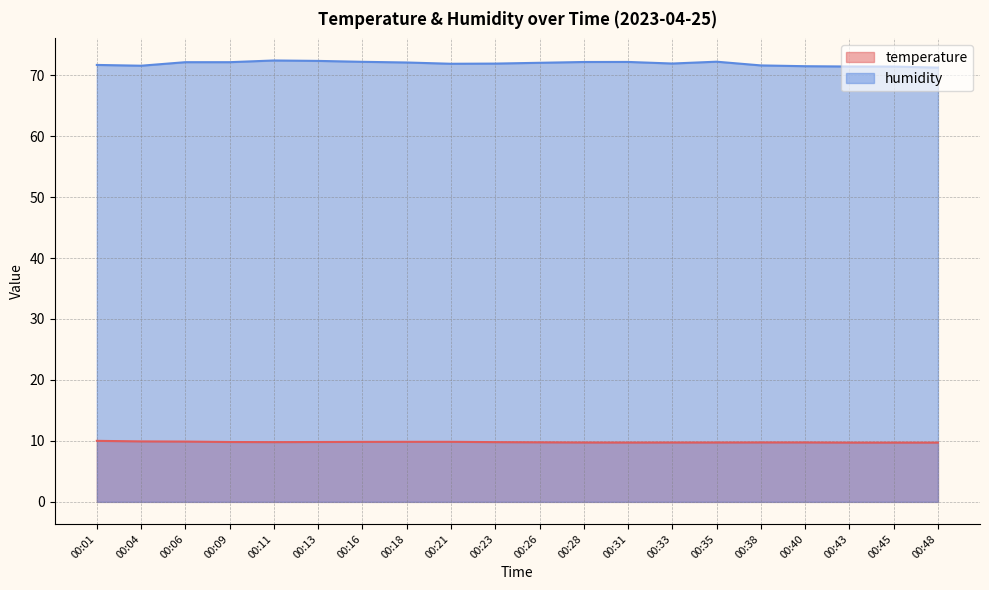

True or false: humidity has a value of 101.5 at 00:11.

False